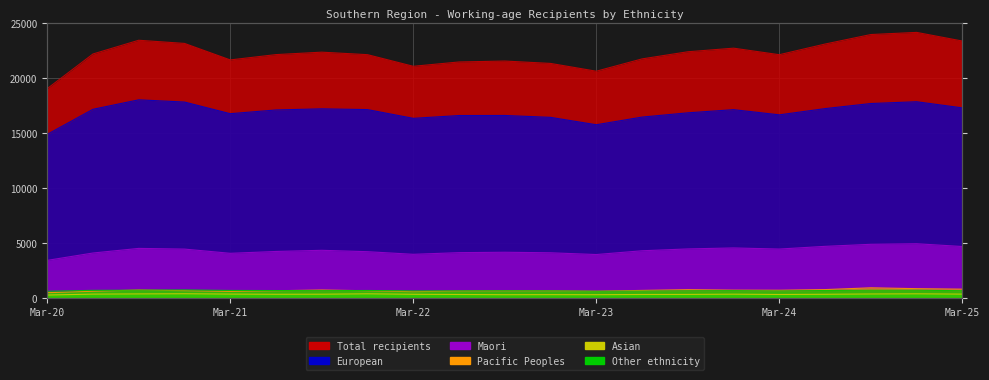

What is the label of the 18th point from the right?

Dec-20